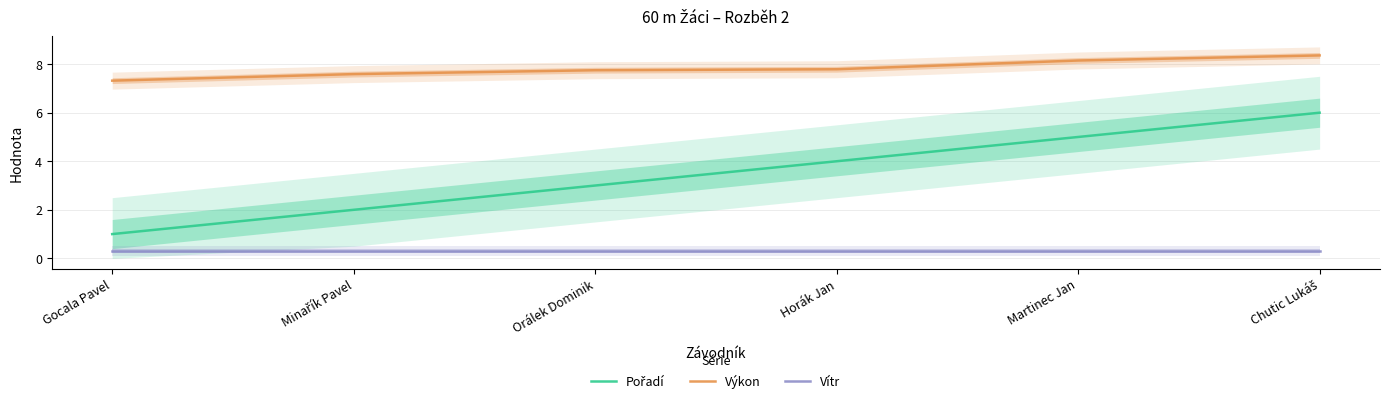

Which series has the largest range (max minus min)?

Pořadí